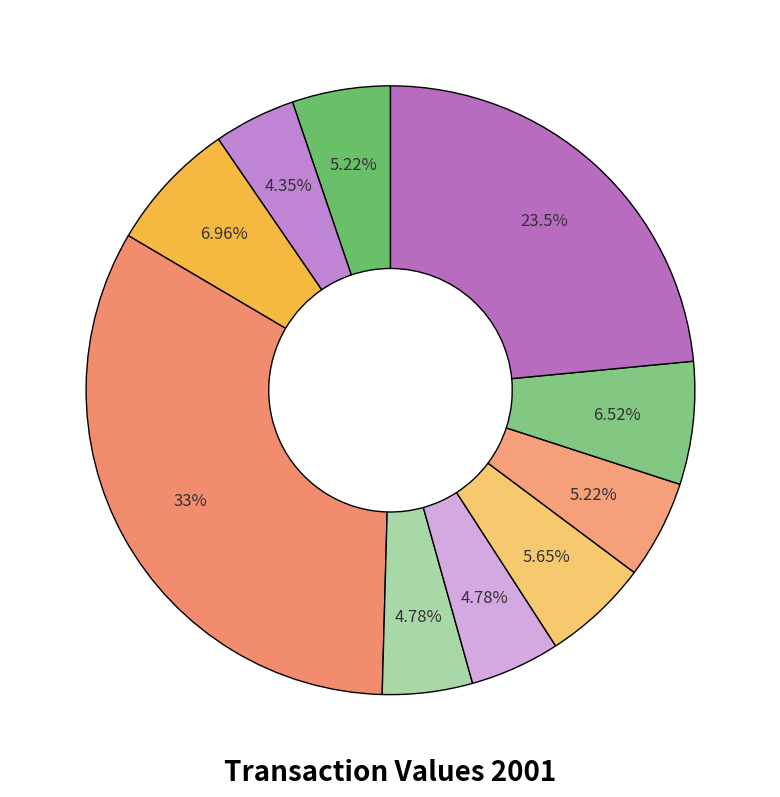

To the nearest percent, what is the difference between the largest and smallest slice percentages?

29%